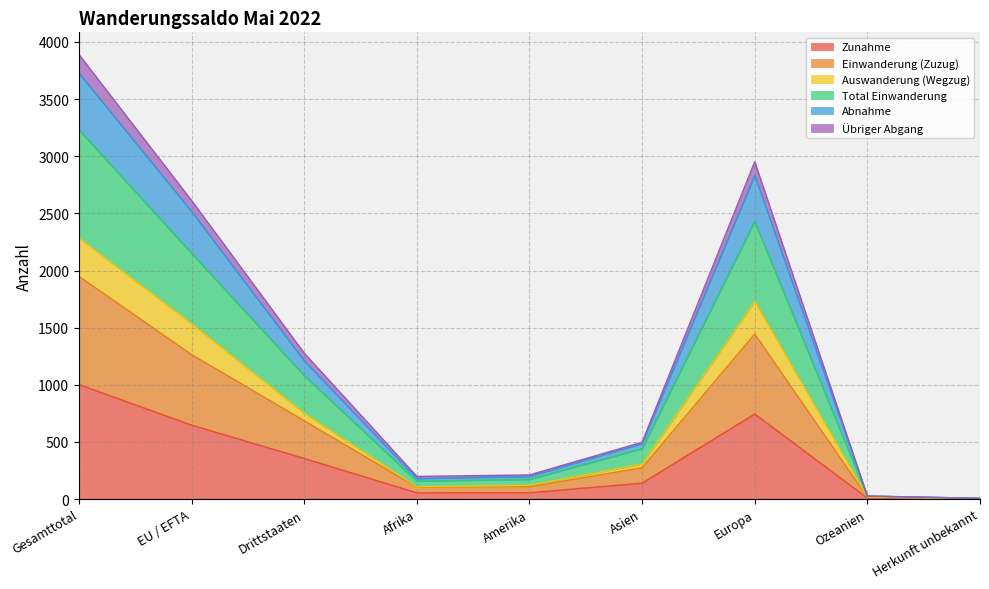

What position from the right is Drittstaaten?

7